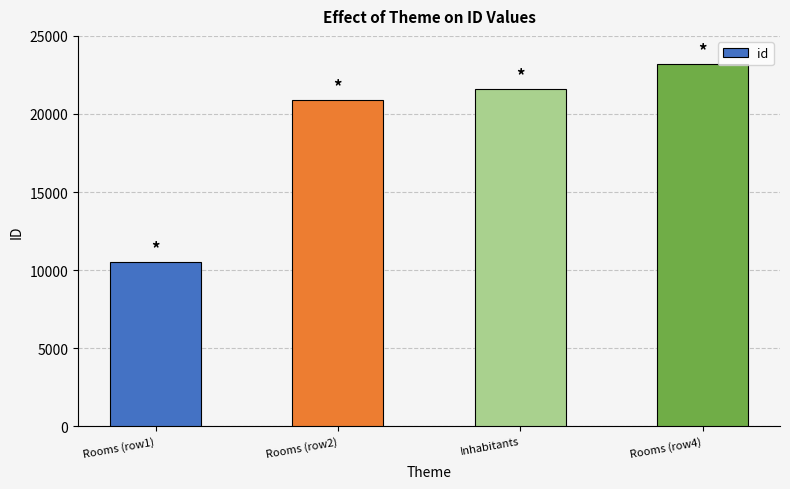

Between Rooms (row4) and Inhabitants, which is larger?

Rooms (row4)